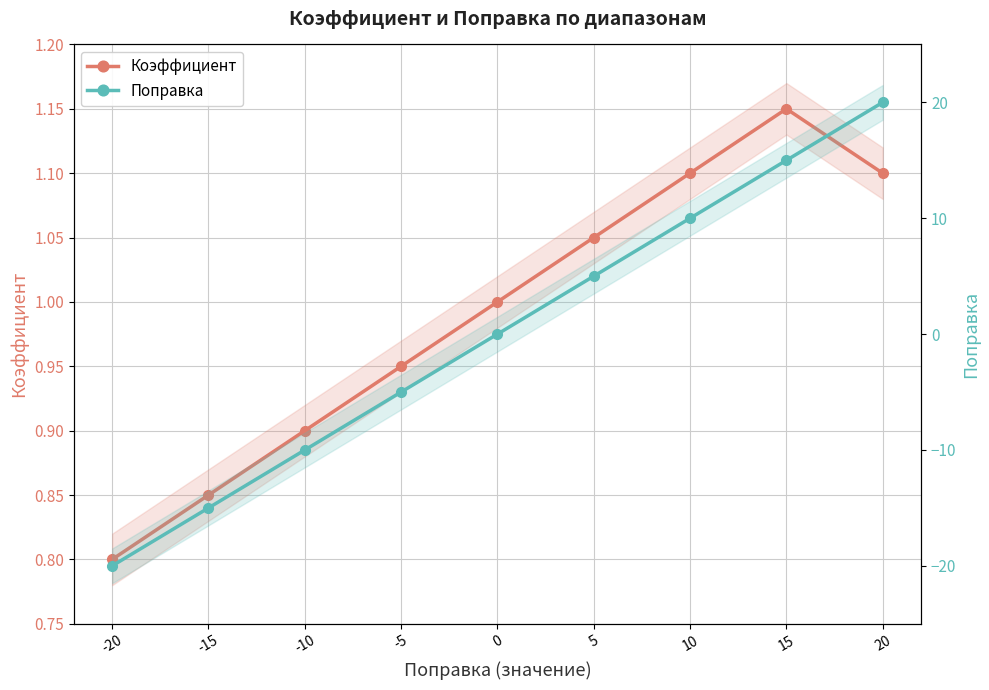

List the labels in order of Коэффициент value, smallest first.

-20, -15, -10, -5, 0, 5, 10, 20, 15